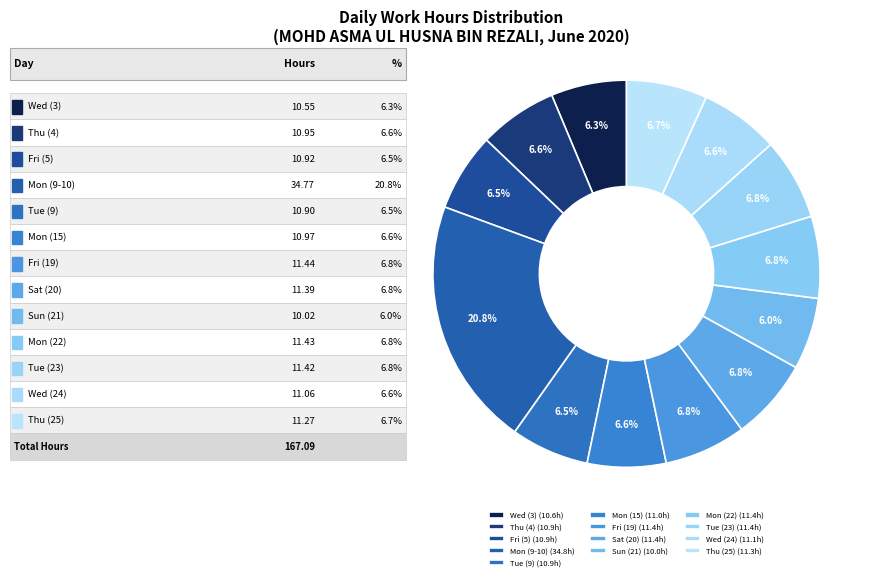

Which category has the biggest portion of the pie?

Mon (9-10)